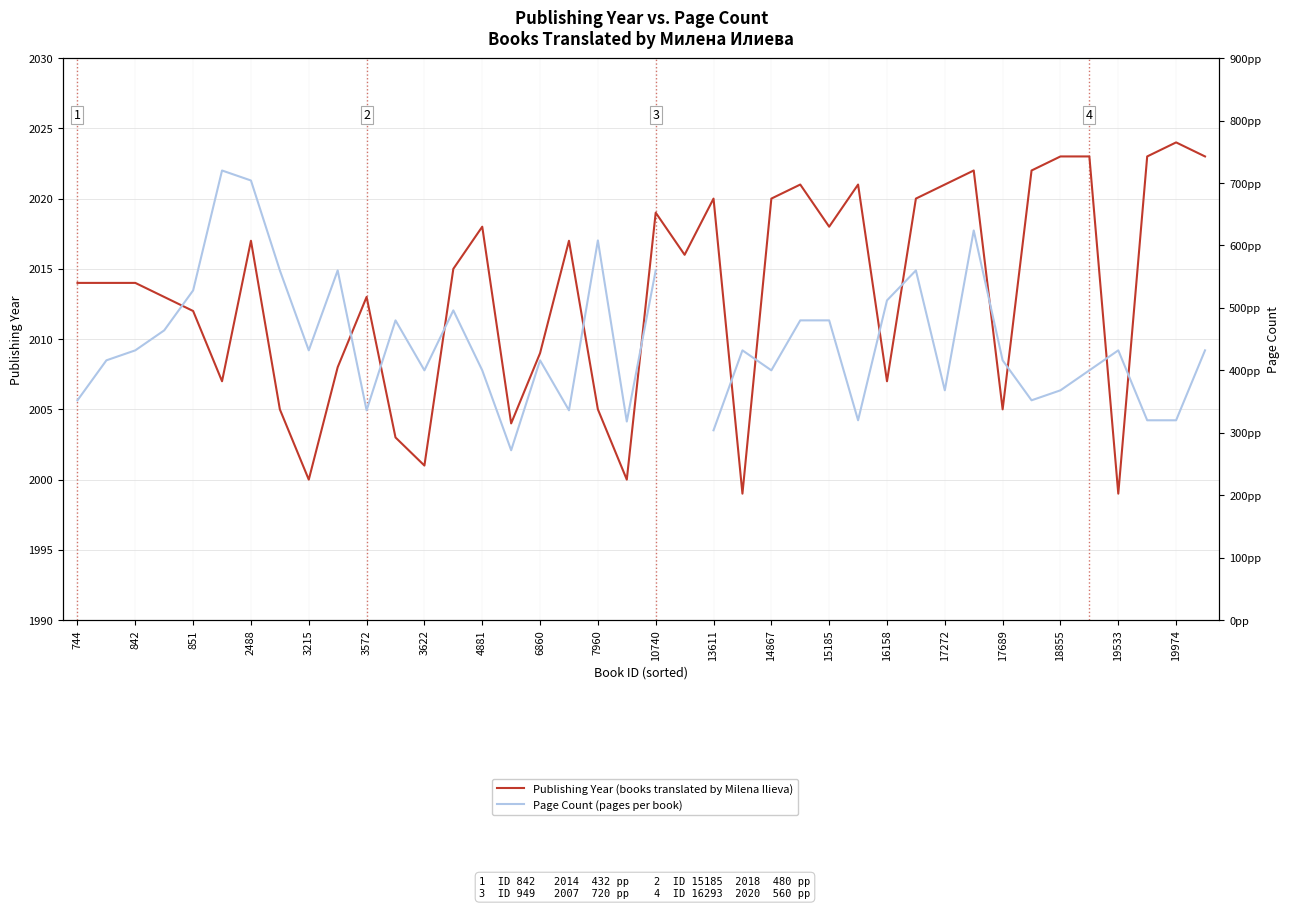

True or false: Page Count (pages per book) and Publishing Year (books translated by Milena Ilieva) cross at least once.

False